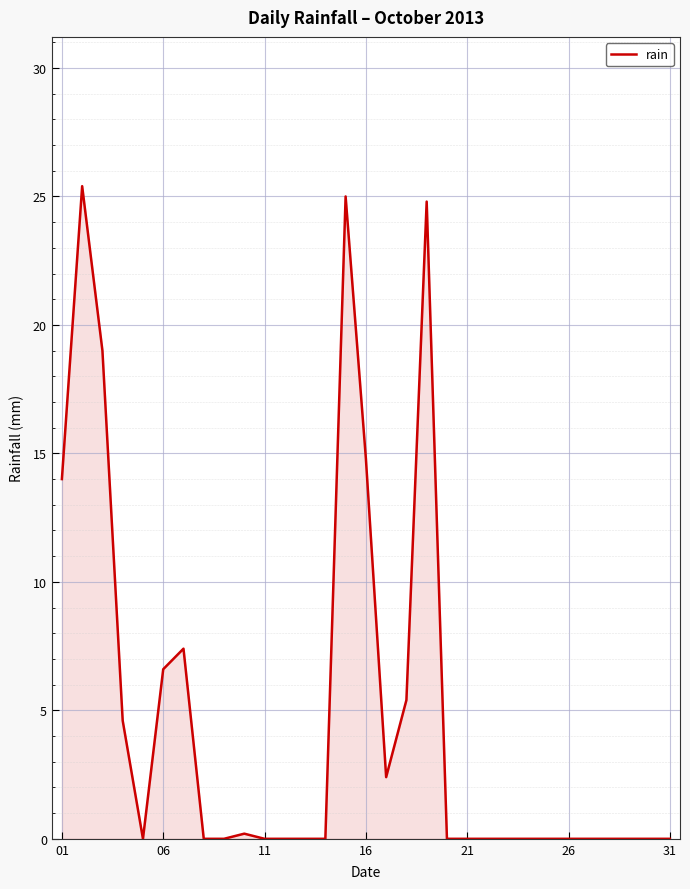

What is the greatest value displayed?

25.4